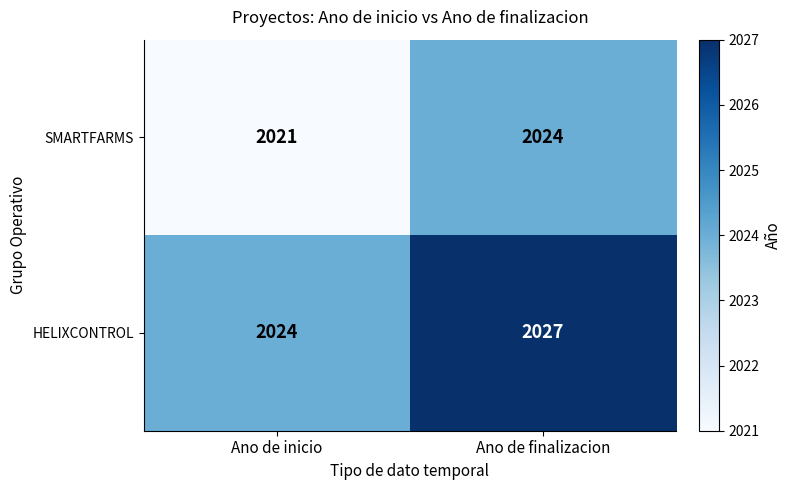

Is it true that HELIXCONTROL equals 2027 at Ano de finalizacion?

True